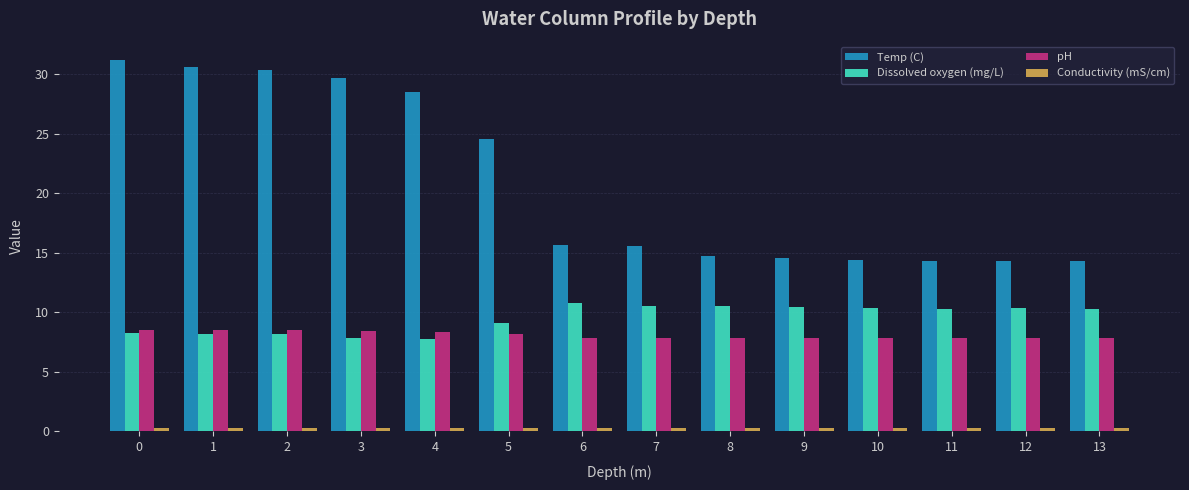

Where is Dissolved oxygen (mg/L) nearest to the value 9?

5